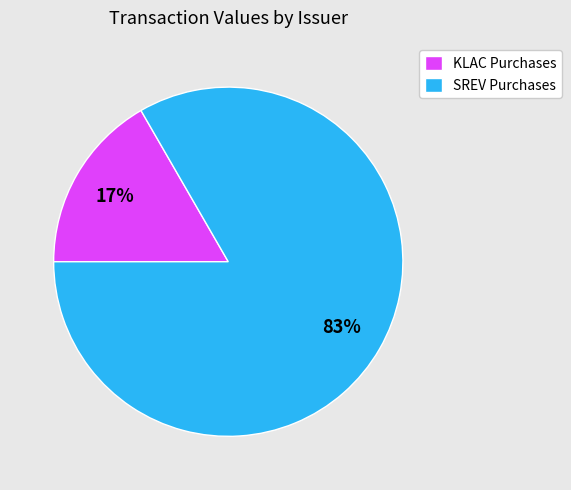

How many slices are in this pie chart?

2